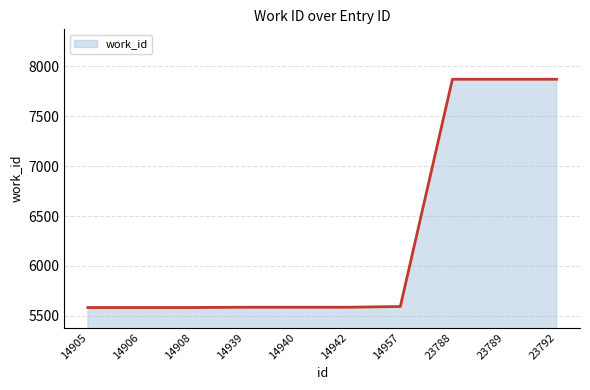

What is the change in value from 14905 to 23788?

+2286